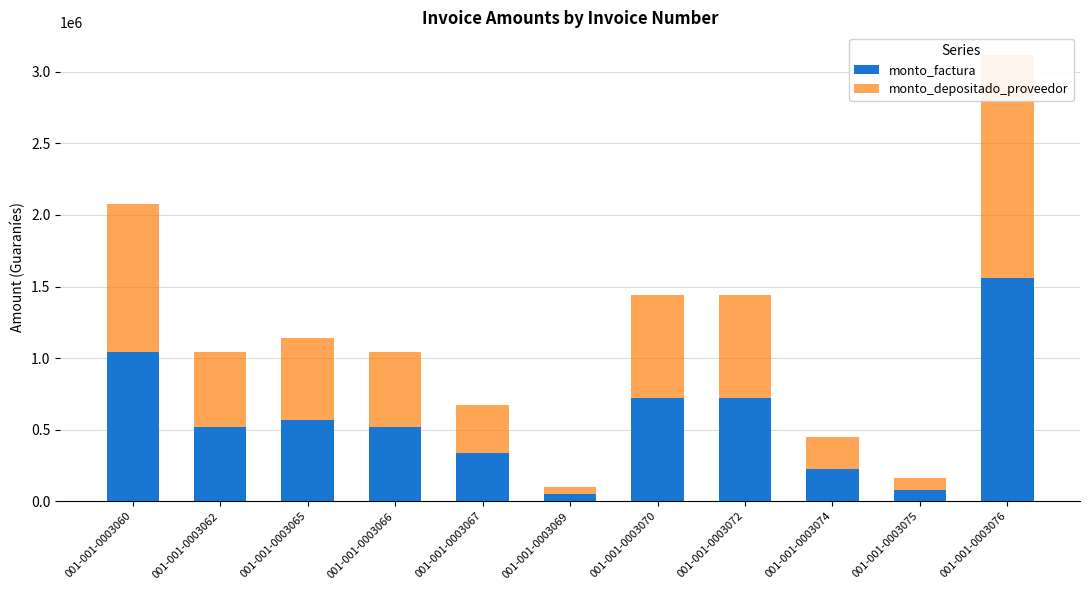

What is the approximate value of monto_factura at 001-001-0003074, to the nearest 100?

225000